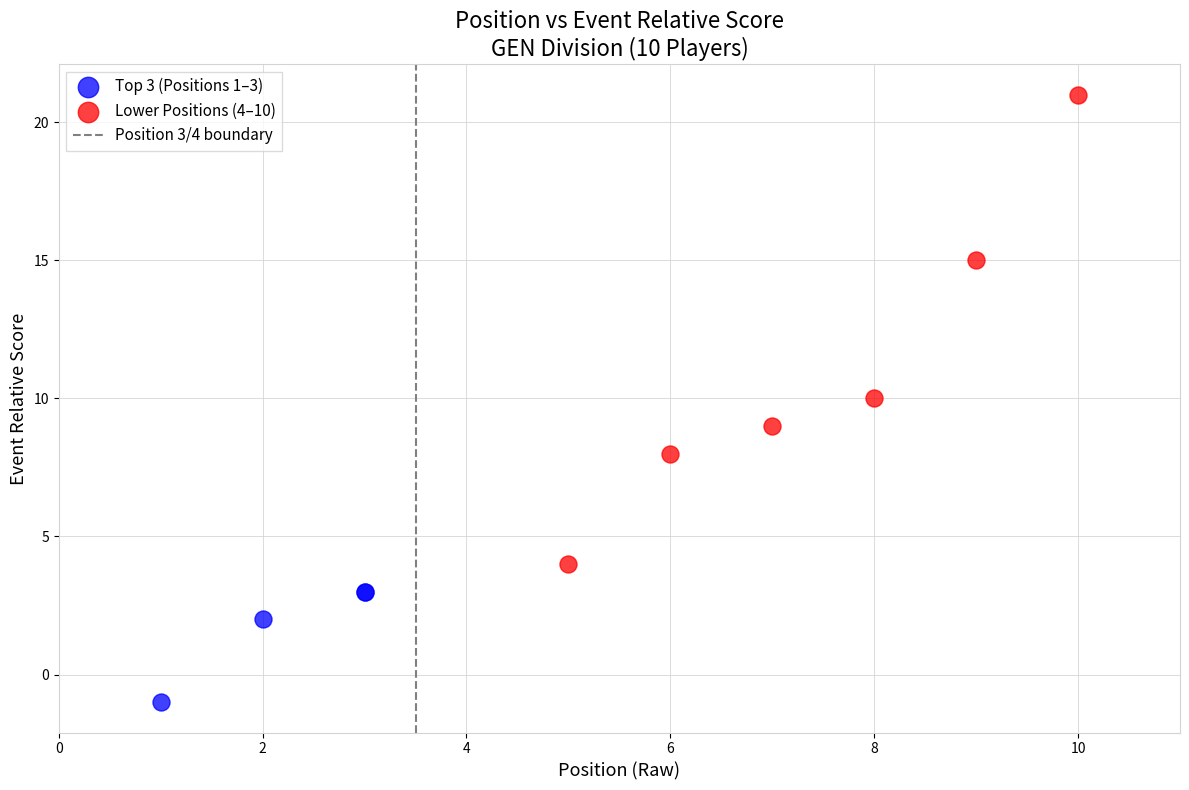

Which series contains the highest Y value?

Lower Positions (4–10)